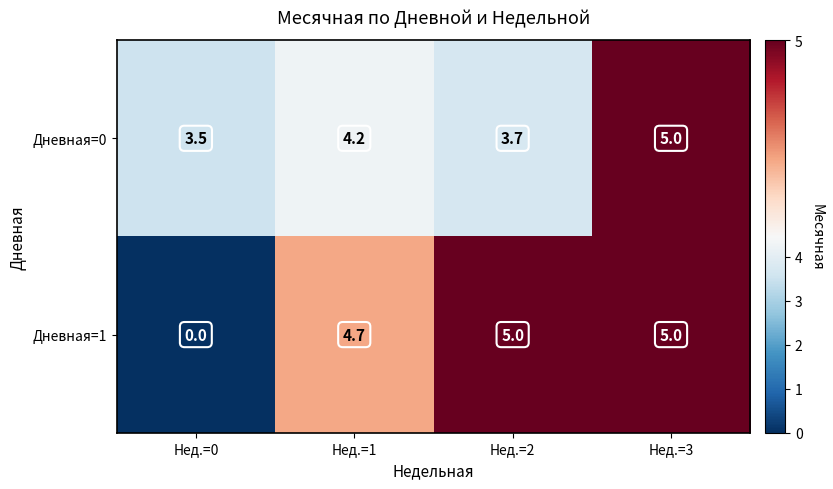

Is it true that Дневная=0 equals 5.7 at Нед.=1?

False